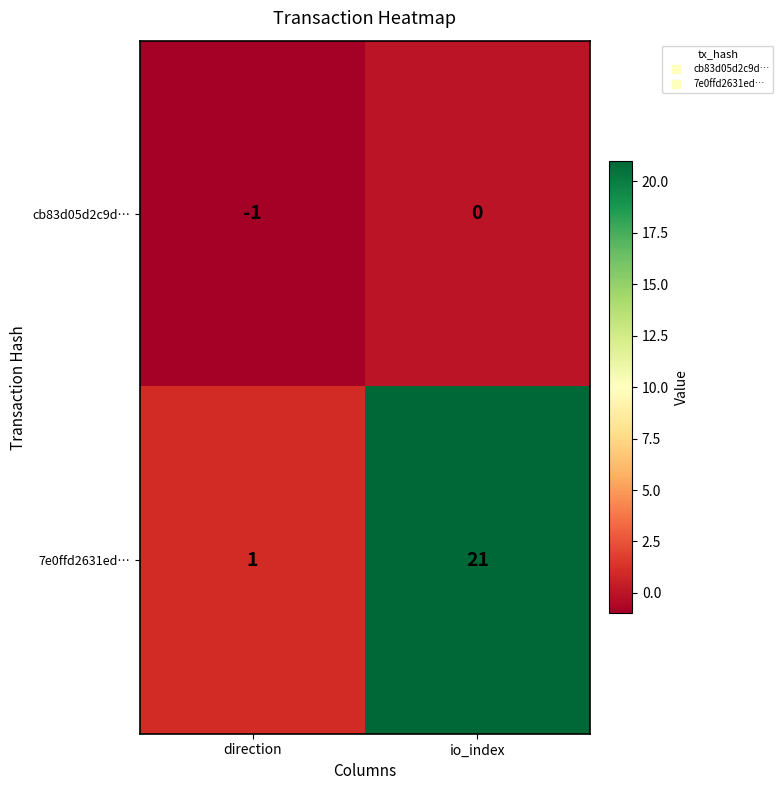

What is the difference between the maximum and minimum values in the 7e0ffd2631ed… series?

20